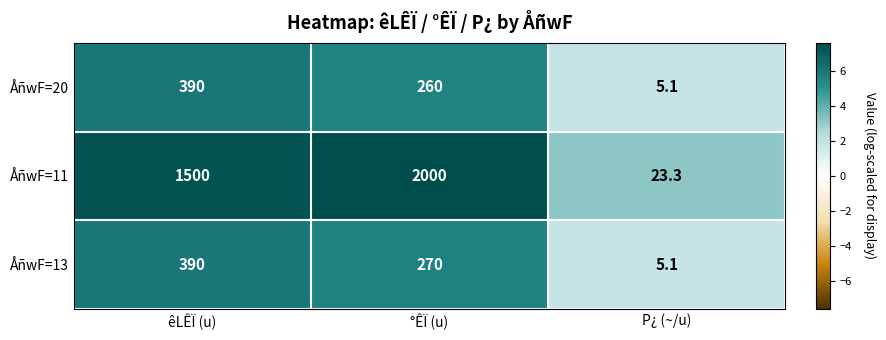

List the labels in order of ÅñwF=11 value, largest first.

°ÊÏ (u), êLÊÏ (u), P¿ (~/u)